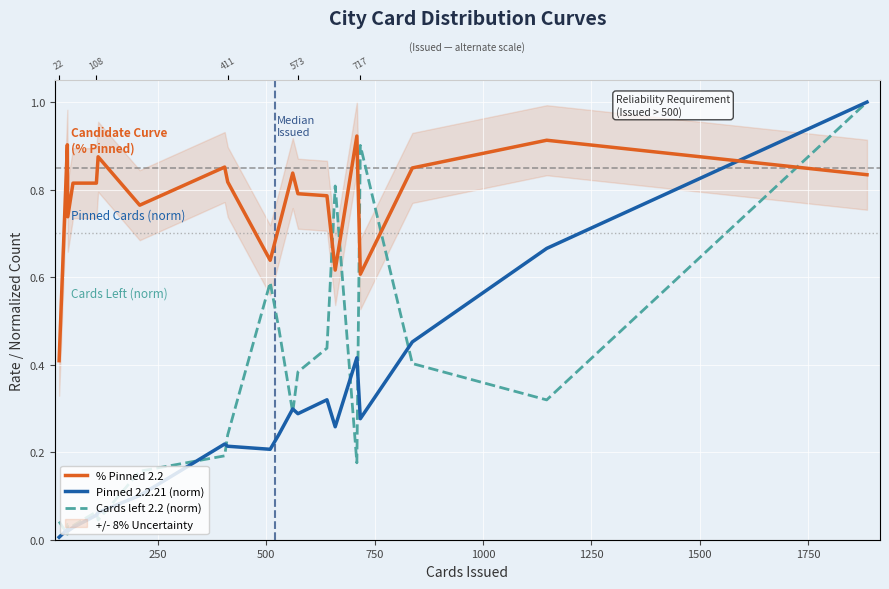

True or false: % Pinned 2.2 has more than 2 points higher than both neighbors.

True